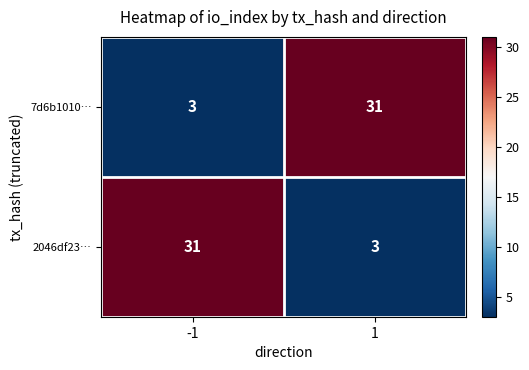

Is the value of 7d6b1010… at 1 greater than the value of 2046df23… at 1?

Yes